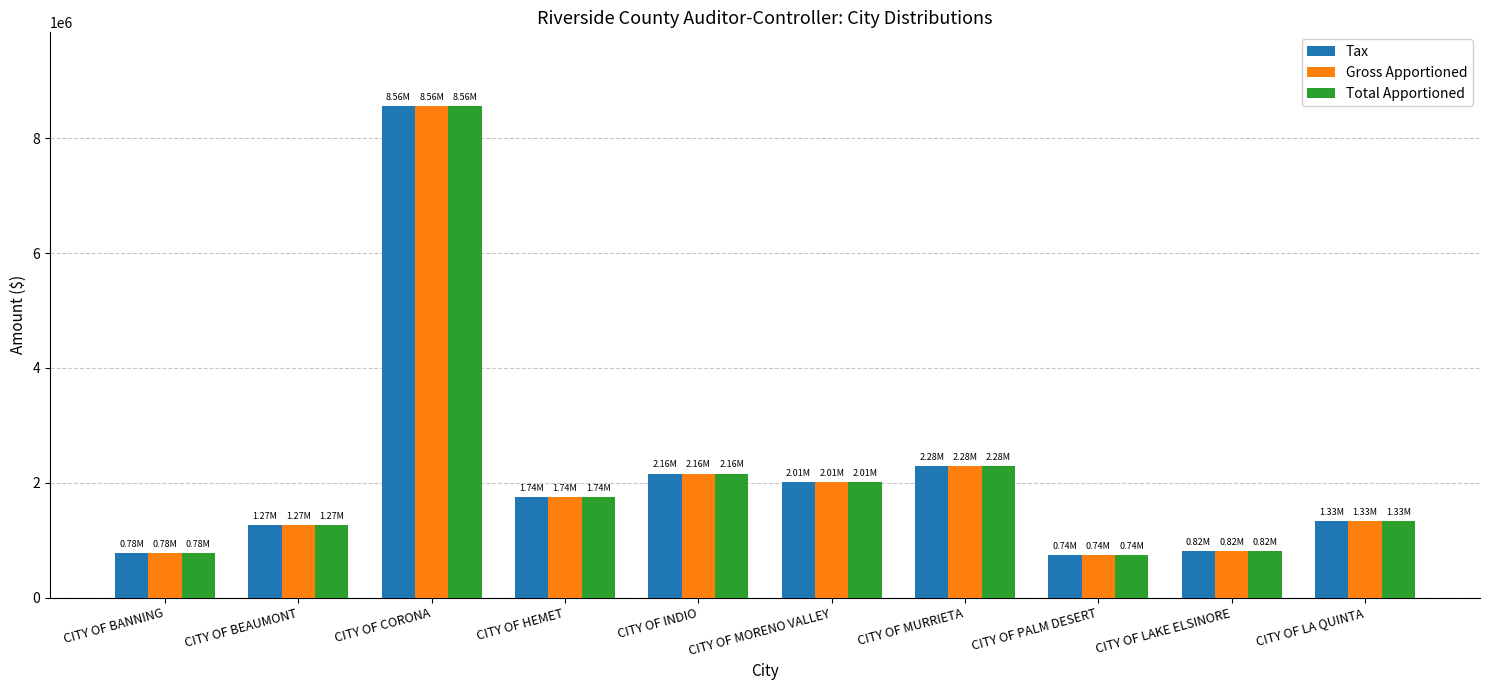

What is the sum of the Gross Apportioned values at CITY OF CORONA and CITY OF LAKE ELSINORE?

9379054.6